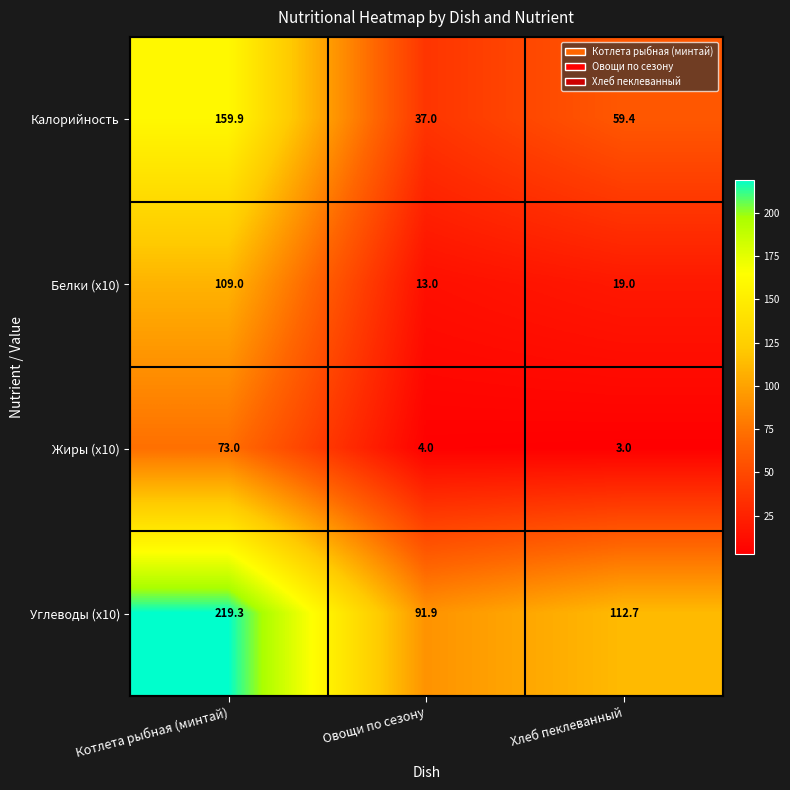

Reading left to right, transcribe all the data shown in this chart.

Калорийность: 159.9	37.0	59.4
Белки (x10): 109.0	13.0	19.0
Жиры (x10): 73.0	4.0	3.0
Углеводы (x10): 219.3	91.9	112.7